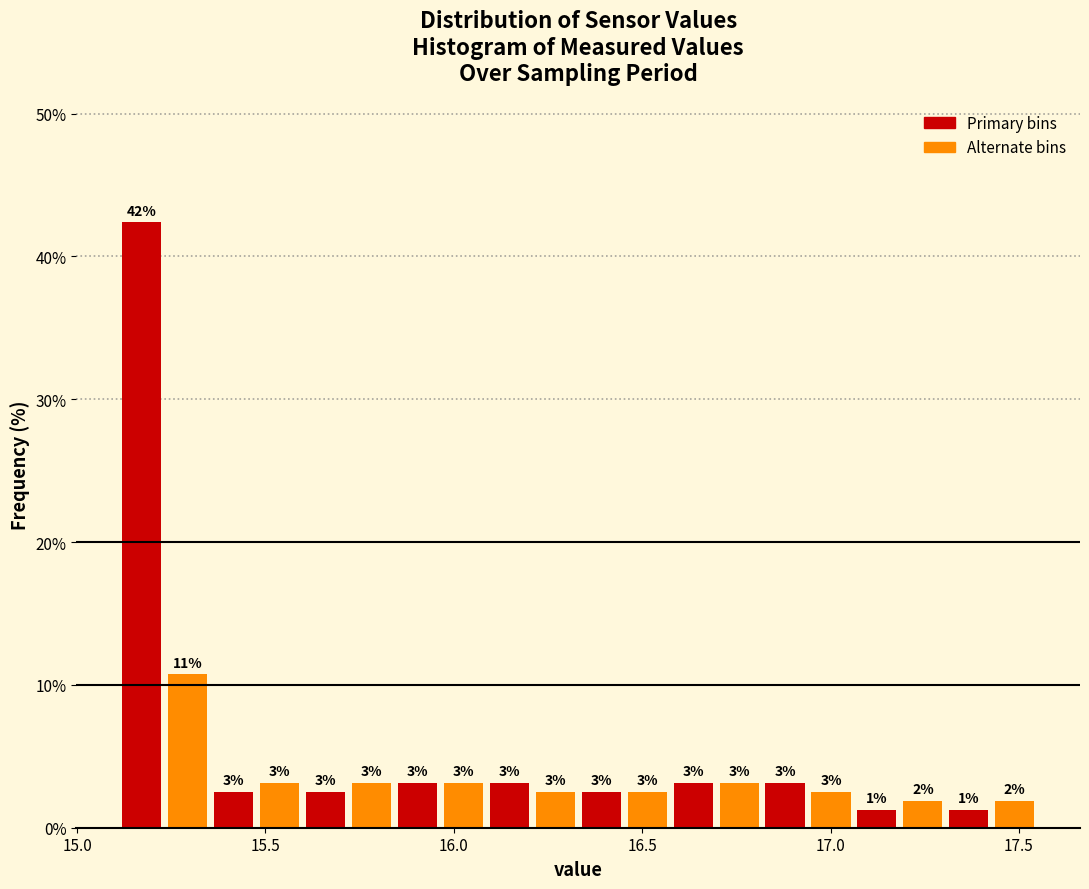

Read against the x-axis, roughly where is the centre of the tallest bar?

15.15